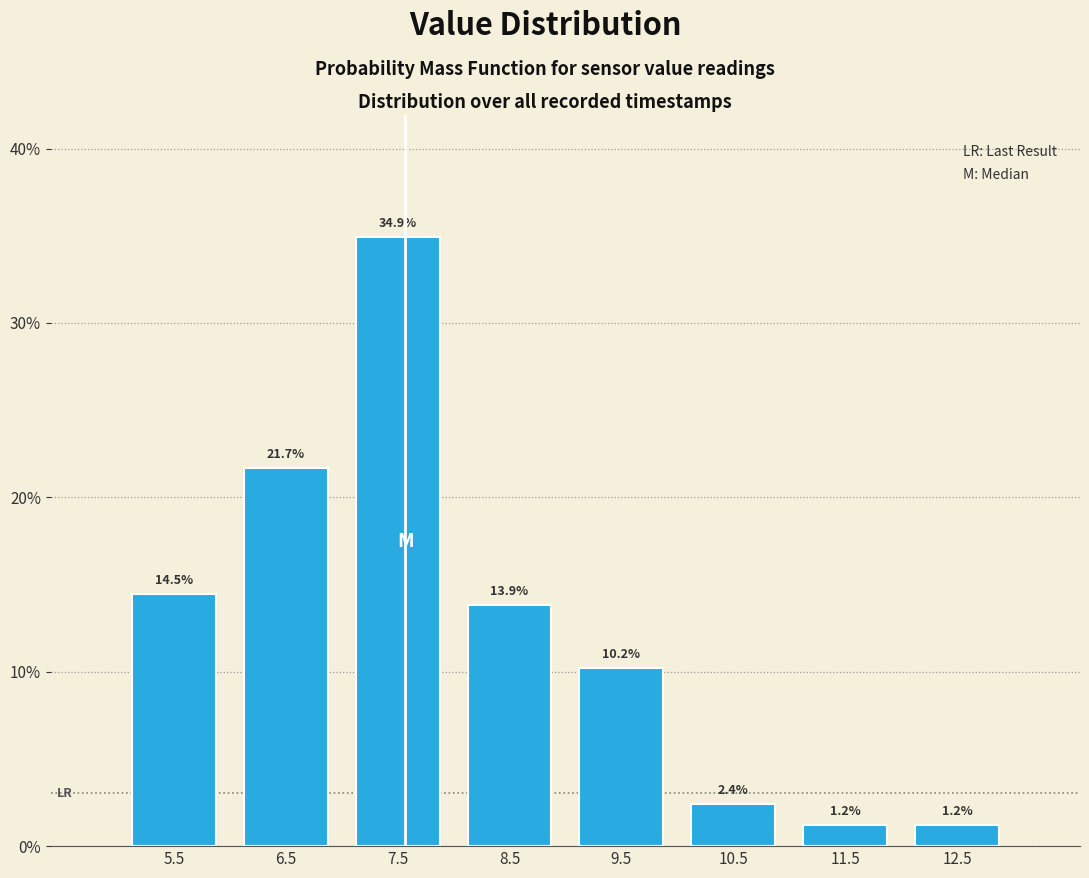

What is the height of the bar covering 7 to 8 on the x-axis?

34.9